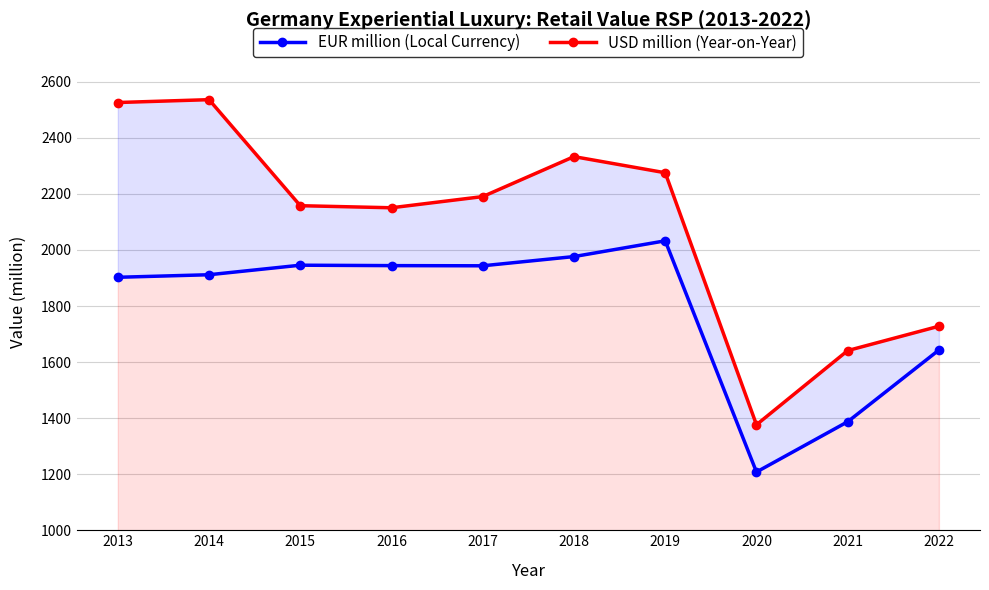

How many data points in EUR million (Local Currency) are less than 1943?

5